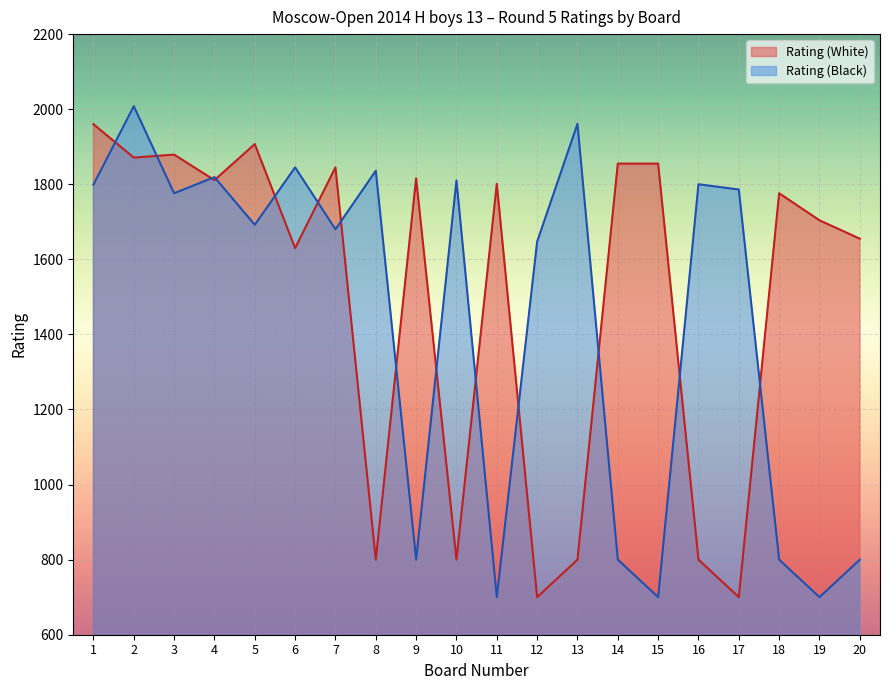

What is the total value across all series at 6?

3475